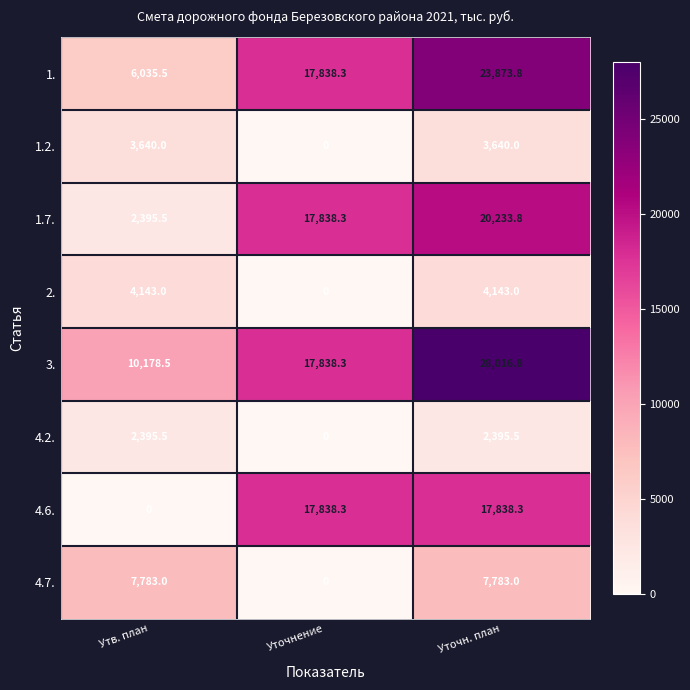

At which label does 4.2. first exceed 2395?

Утв. план